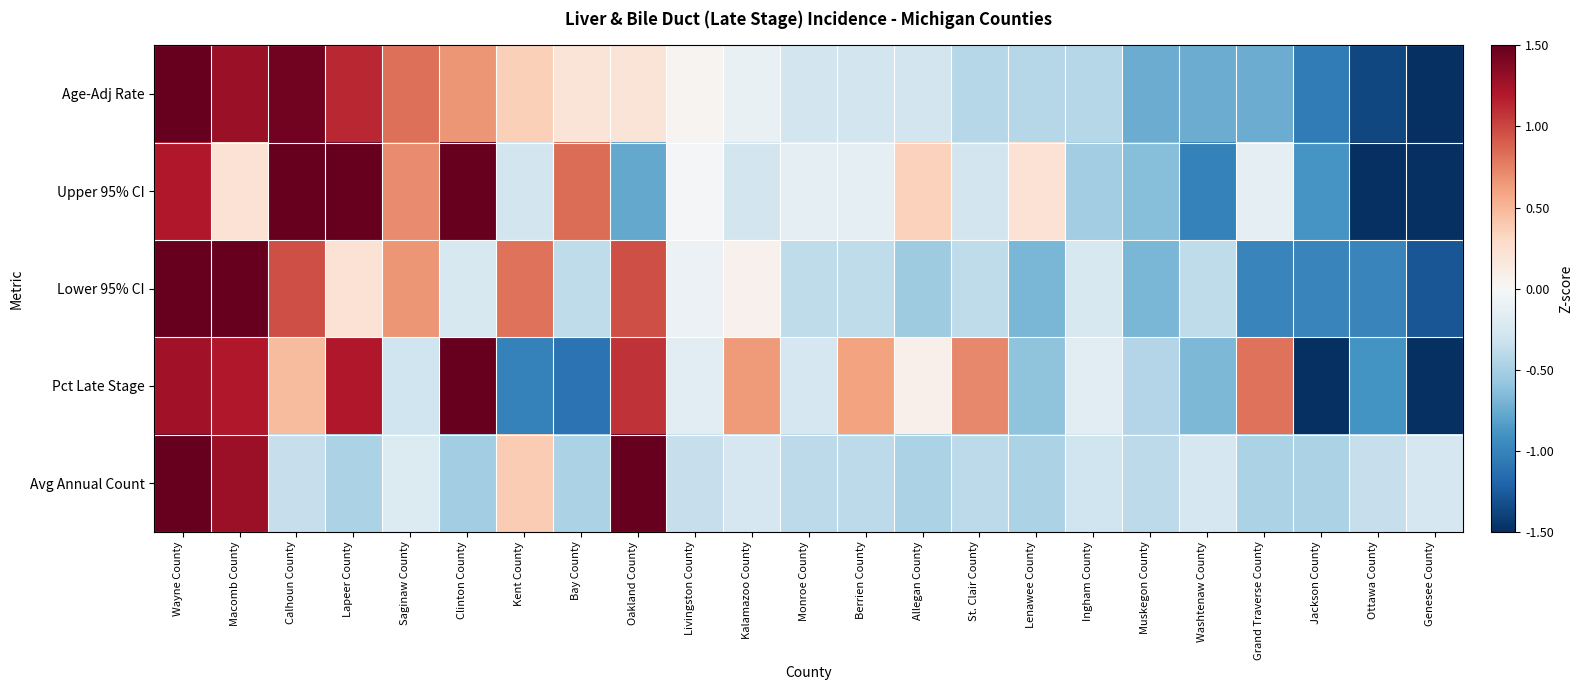

List the series in order of their overall mean, lowest first.

Avg Annual Count, Lower 95% CI, Age-Adj Rate, Upper 95% CI, Pct Late Stage